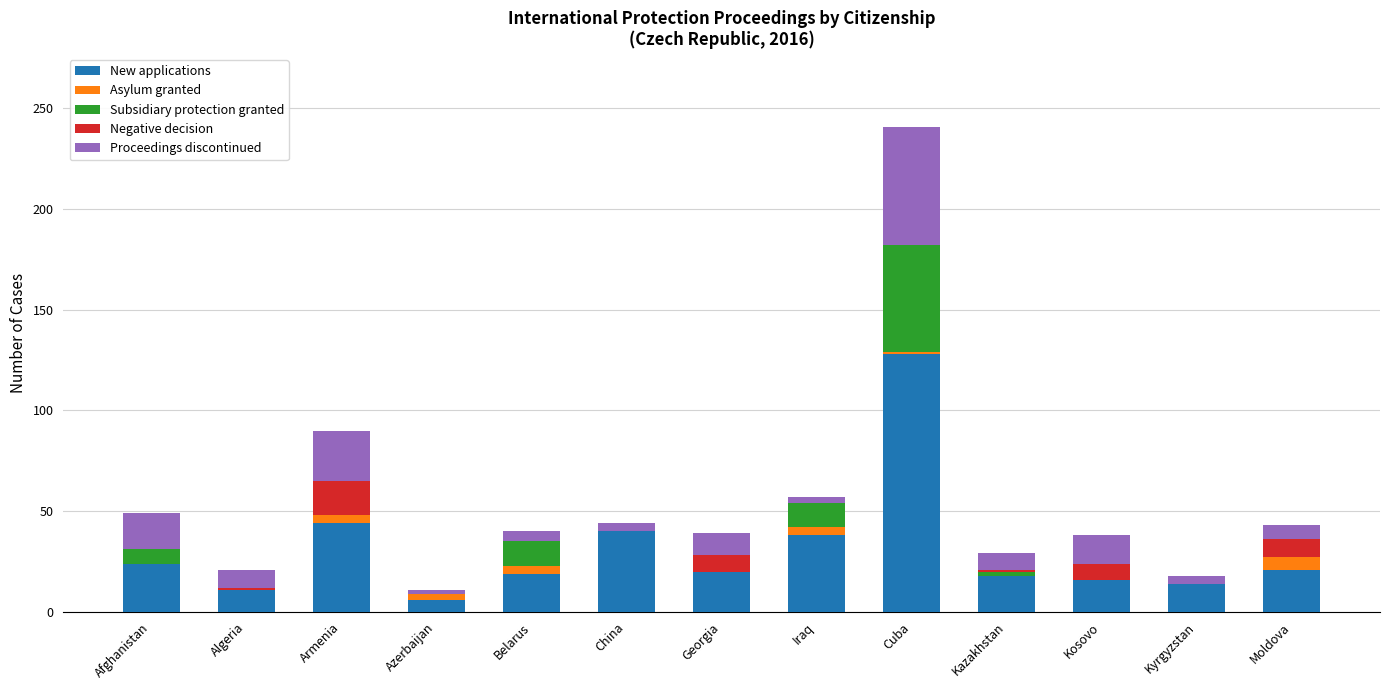

What is the approximate value of New applications at Iraq?

38